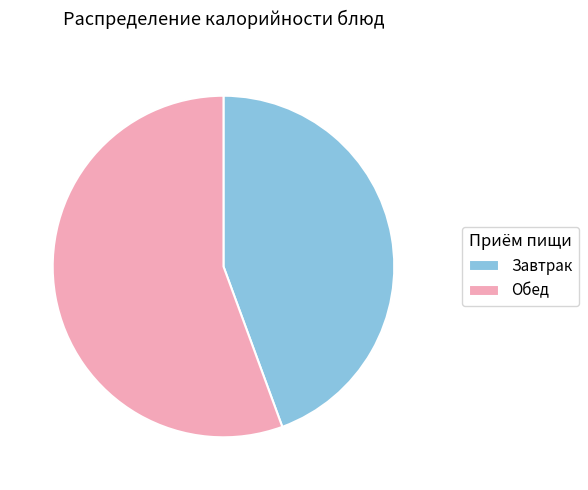

Between Завтрак and Обед, which is larger?

Обед